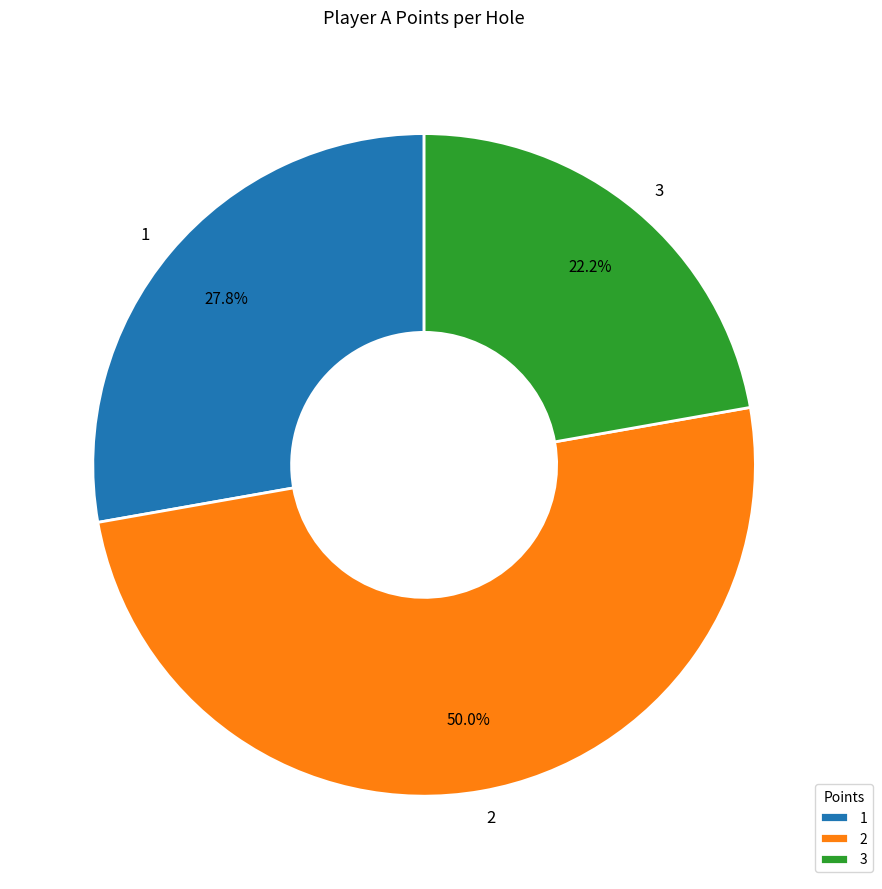

How many slices are in this pie chart?

3